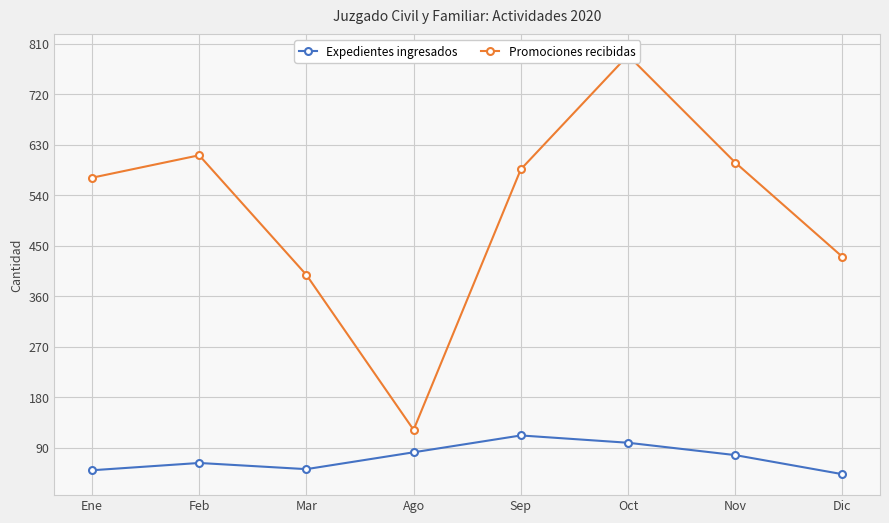

What is the spread (max minus min) of values at Sep?

474